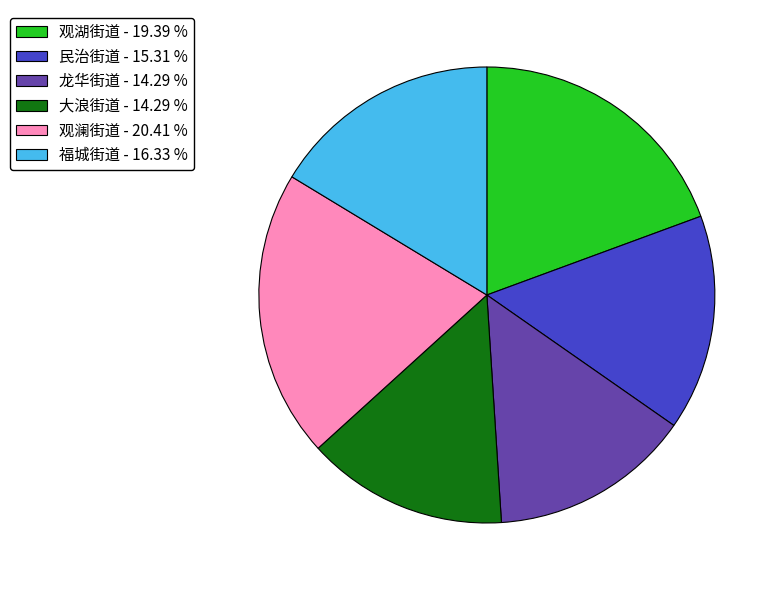

Is 观澜街道 - 20.41 % the majority of the pie?

No